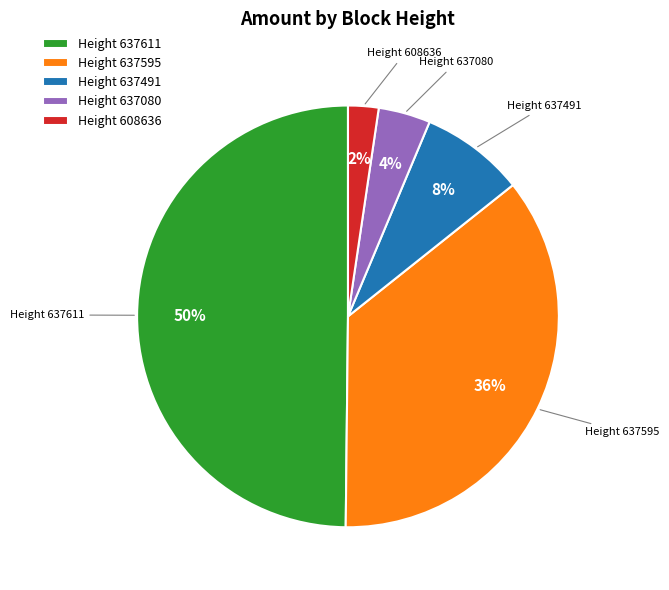

To the nearest percent, what is the average slice percentage?

20%